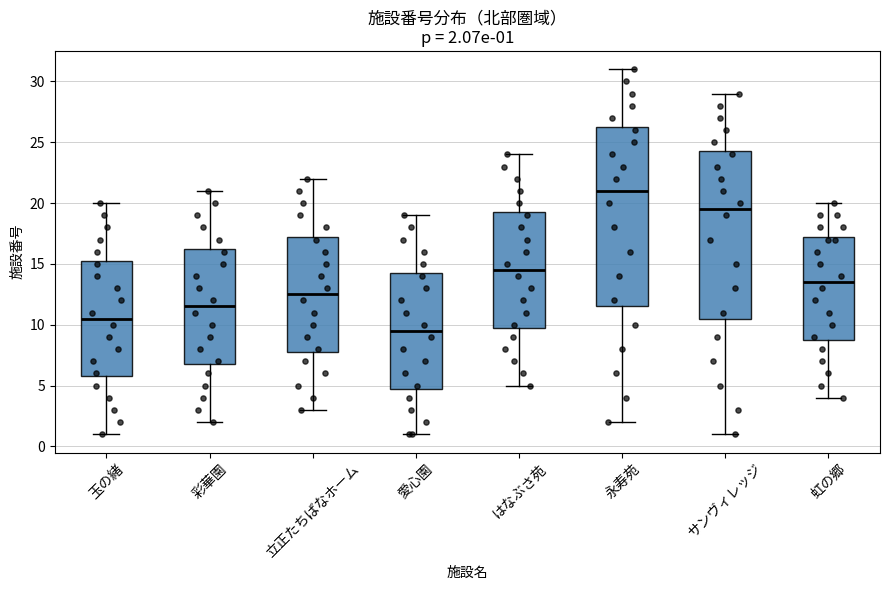

Which box has the lowest median line?

愛心園